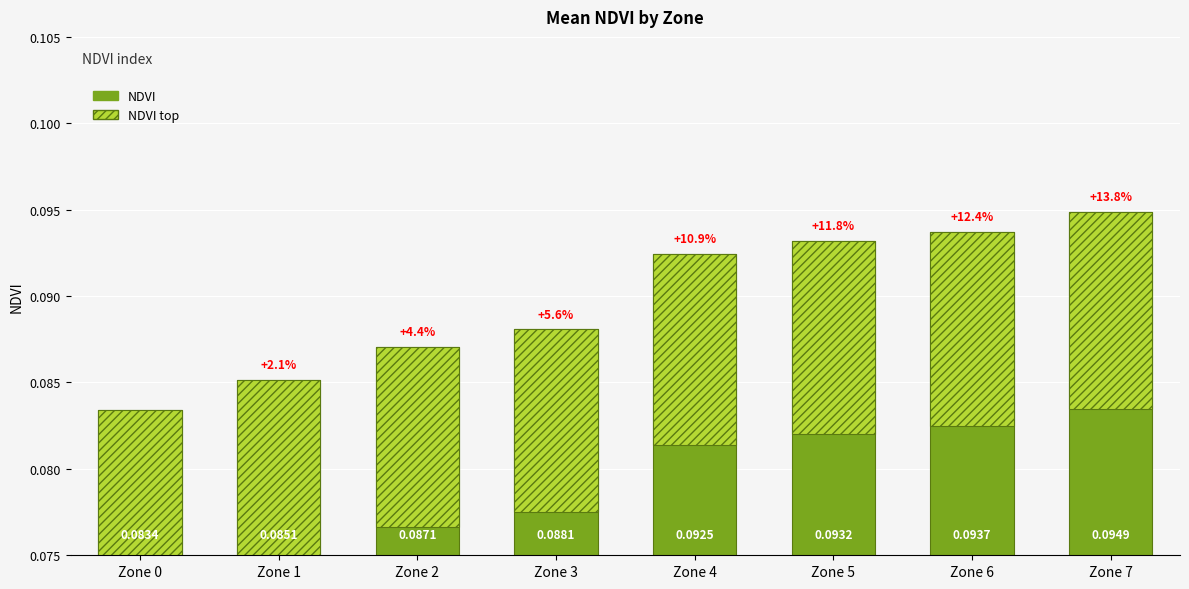

Which series has the widest spread of values?

NDVI